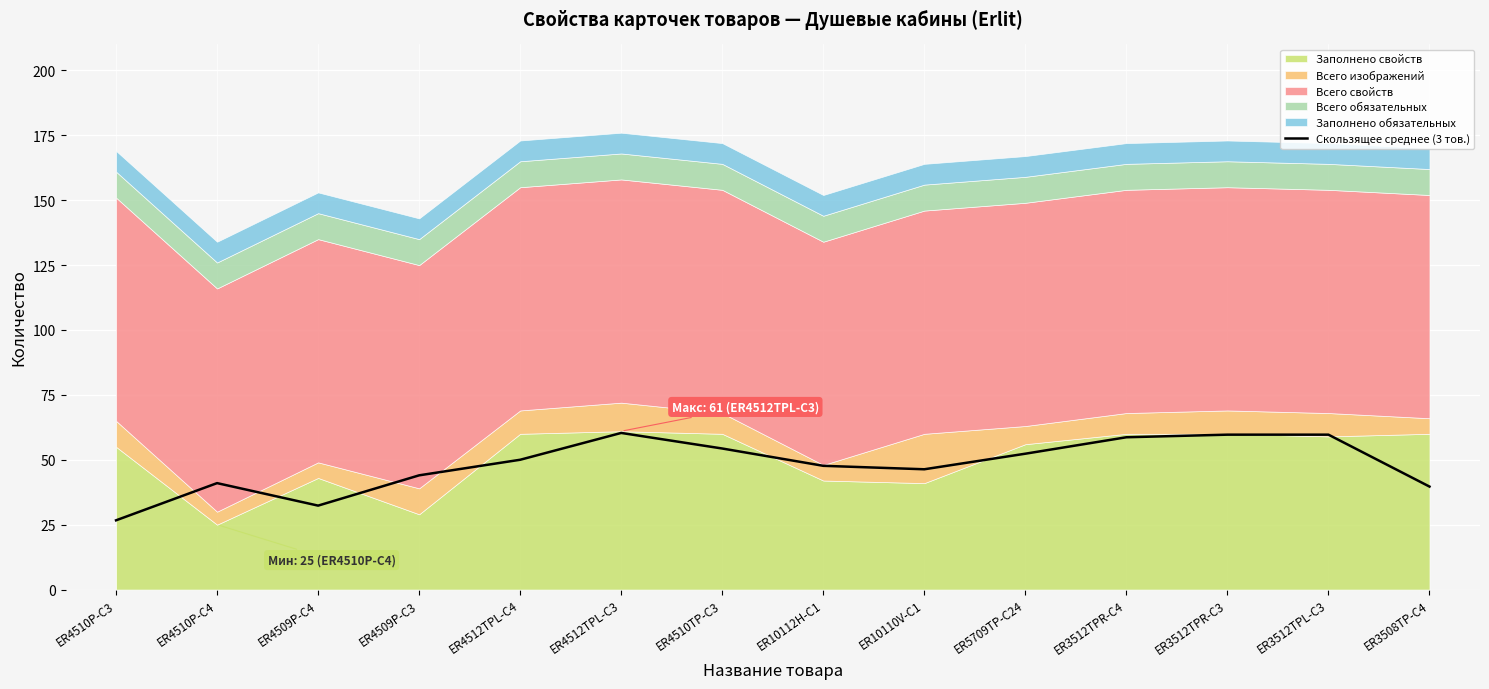

The value of Скользящее среднее (3 тов.) at ER4510TP-C3 is 54.3. True or false?

True